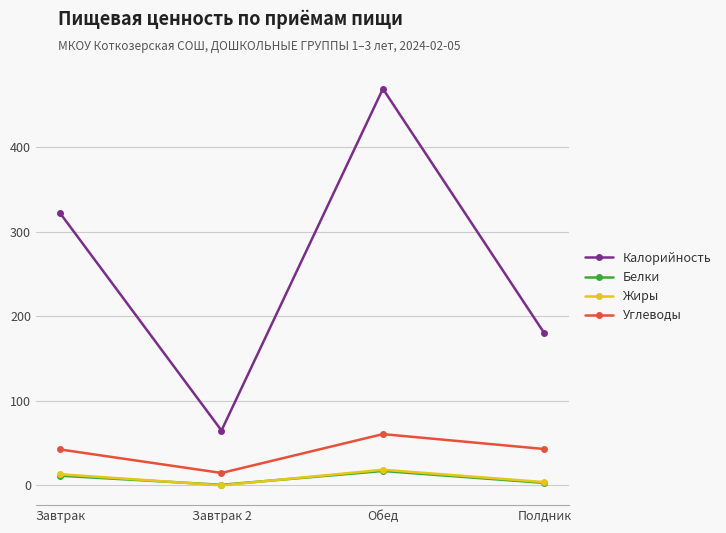

Between Завтрак and Завтрак 2, which series saw the biggest shift?

Калорийность